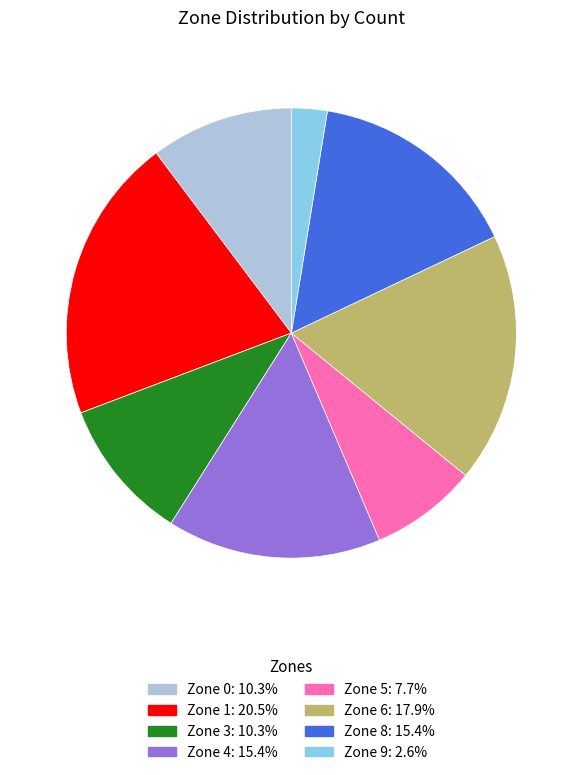

What is the smallest slice in the pie chart?

Zone 9